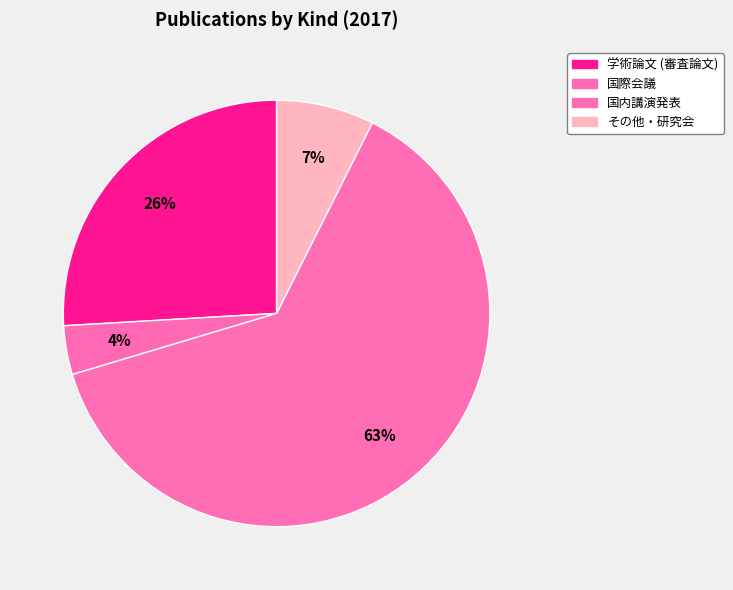

What is the change in value from 国内講演発表 to その他・研究会?

-15